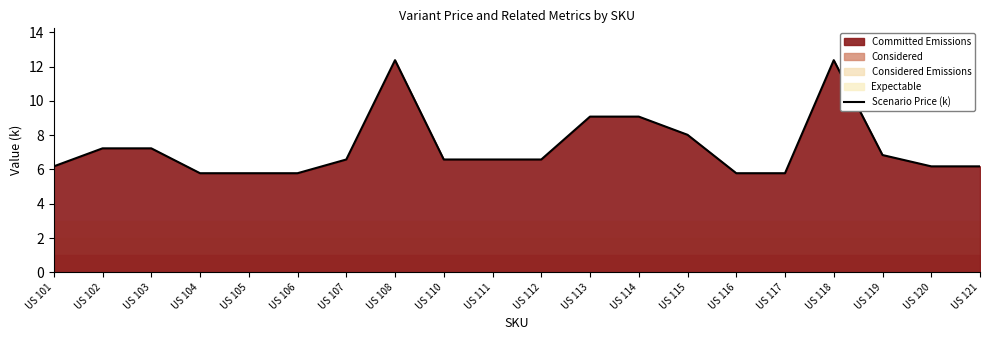

Reading left to right, list all the values displayed in this chart.

6.2	7.2	7.2	5.8	5.8	5.8	6.6	12.4	6.6	6.6	6.6	9.1	9.1	8.0	5.8	5.8	12.4	6.8	6.2	6.2